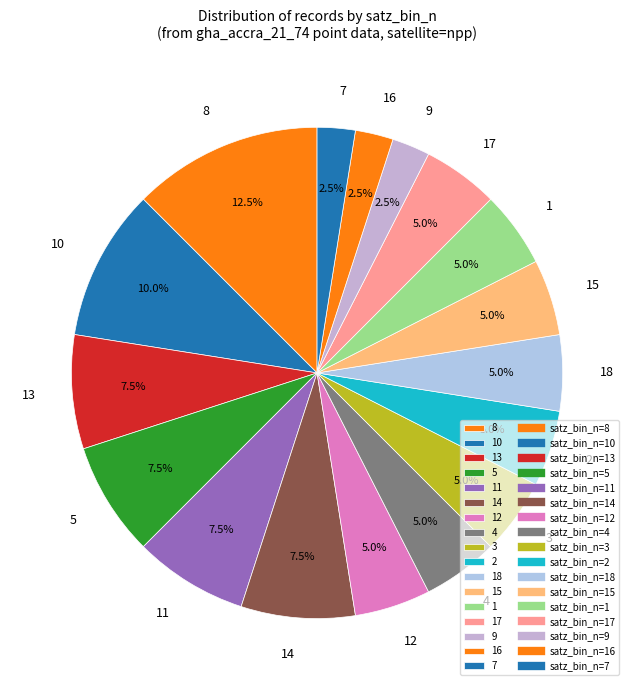

How much of the chart is everything except 12?

95.0%